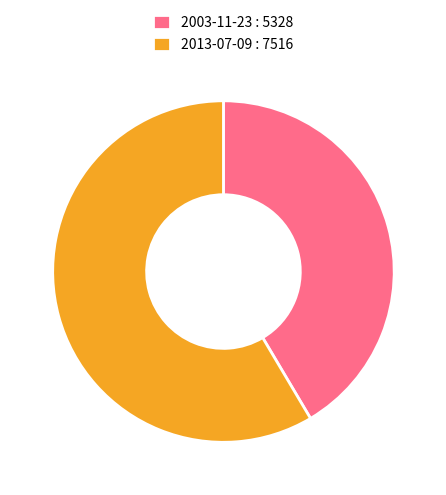

Rank the categories by value from lowest to highest.

2003-11-23, 2013-07-09